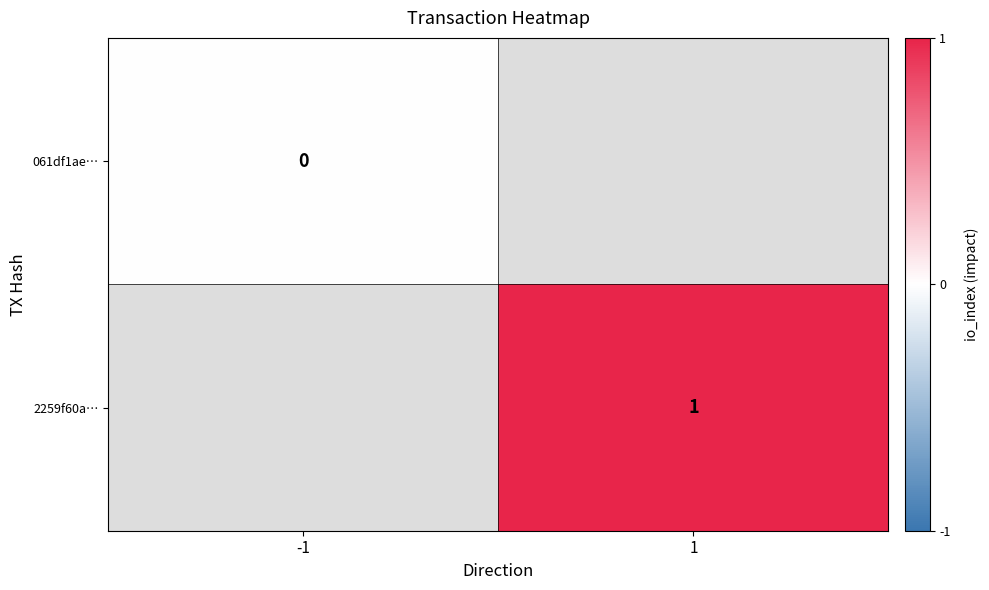

Is it true that 2259f60a… equals 1 at 1?

True